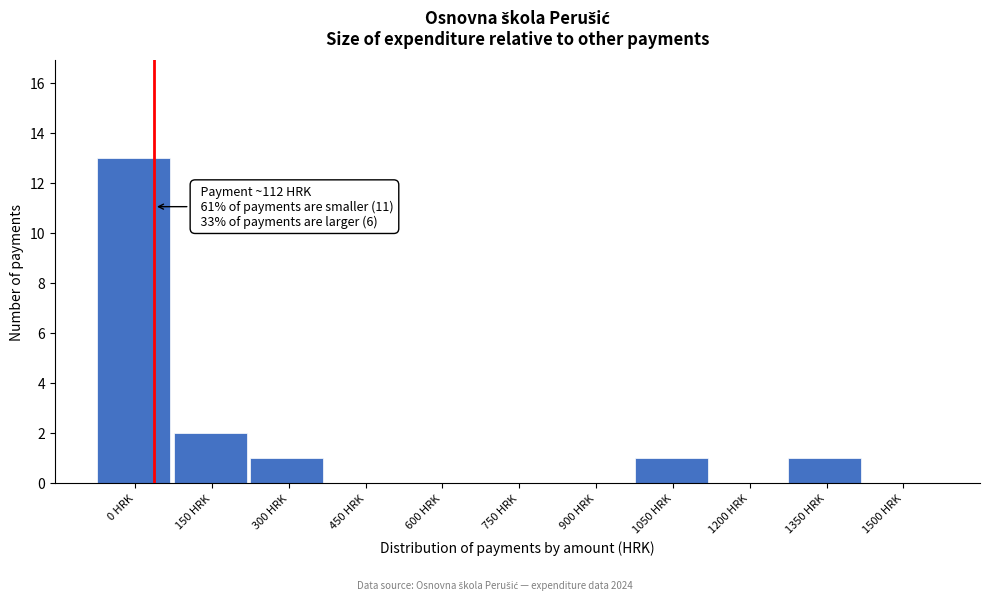

Reading right to left, what are all the values shown in this chart?

1500 HRK=0	1350 HRK=1	1200 HRK=0	1050 HRK=1	900 HRK=0	750 HRK=0	600 HRK=0	450 HRK=0	300 HRK=1	150 HRK=2	0 HRK=13